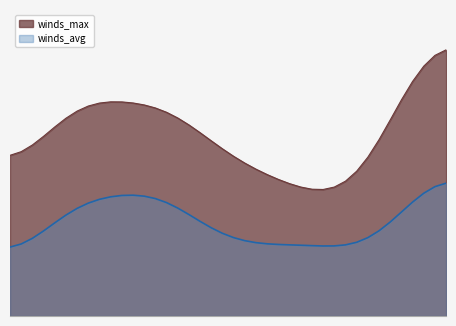

True or false: winds_avg and winds_max intersect in this chart.

False